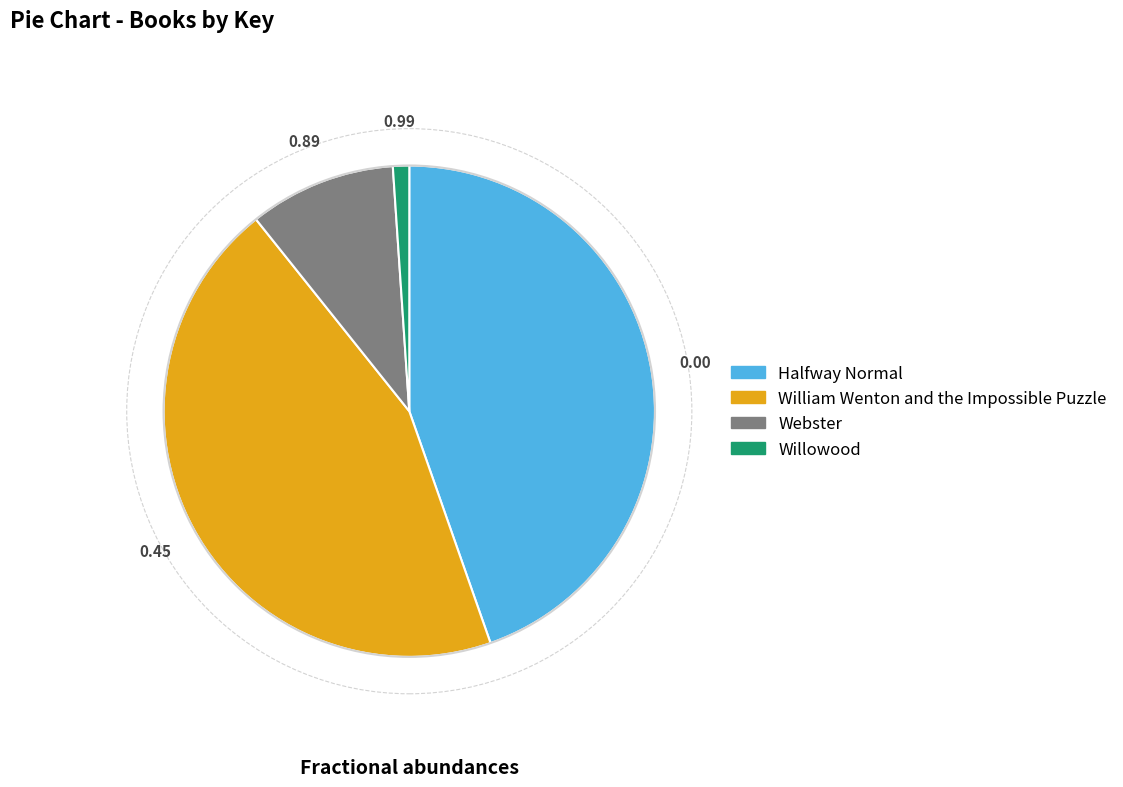

What is the smallest slice in the pie chart?

Willowood